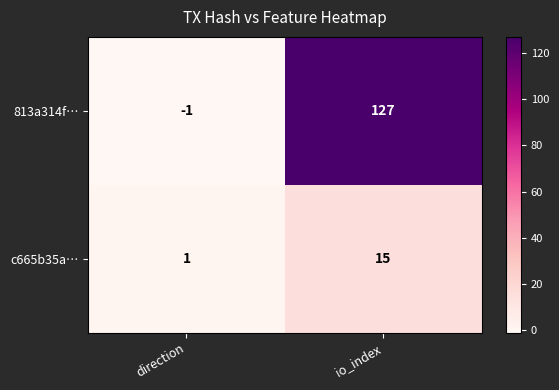

Rank the series by their maximum value, from lowest to highest.

c665b35a…, 813a314f…